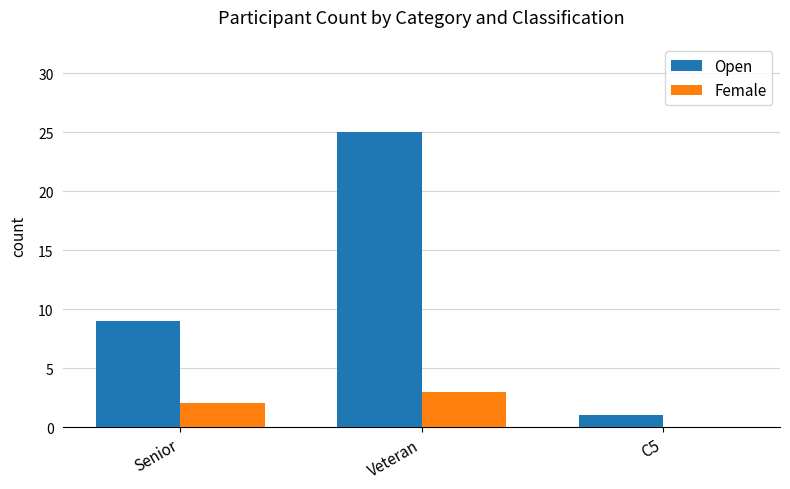

Are the bars horizontal?

No